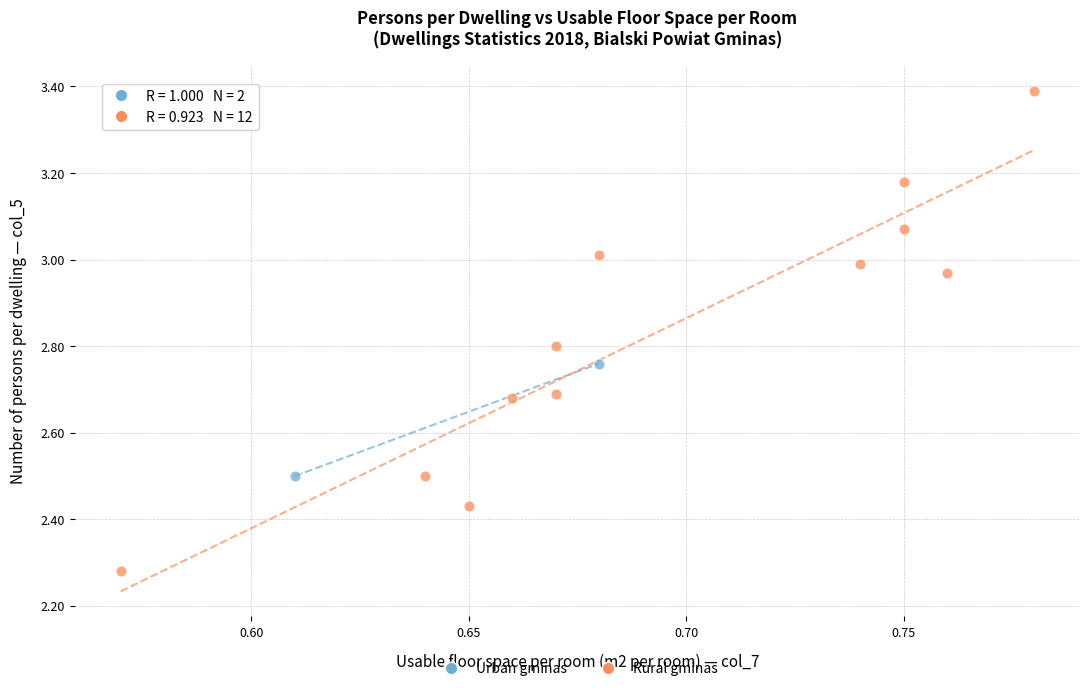

What are all the series names shown in the legend?

Urban gminas, Rural gminas